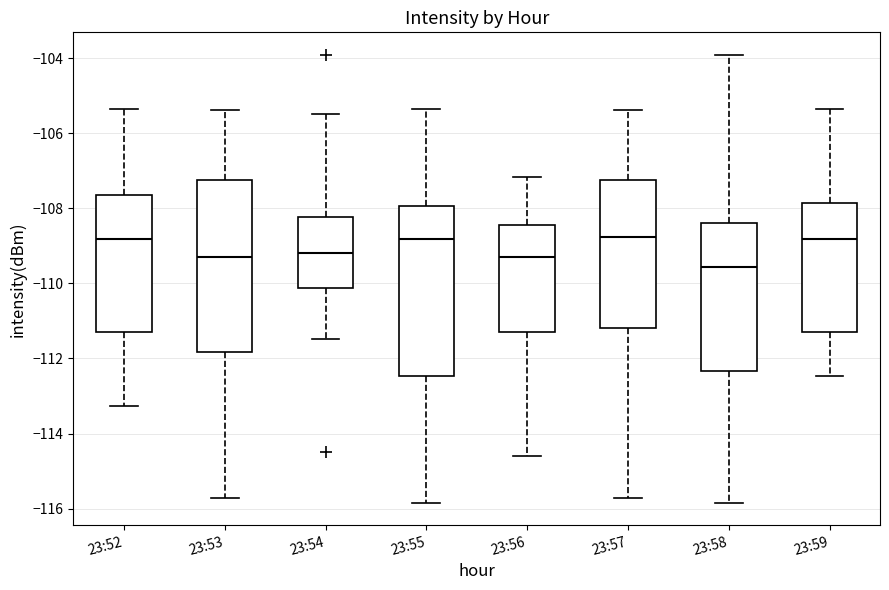

Where does the upper whisker of the box for 23:53 end on the y-axis? The values are not printed on the chart, so give them approximately, as read against the axis.

-105.4